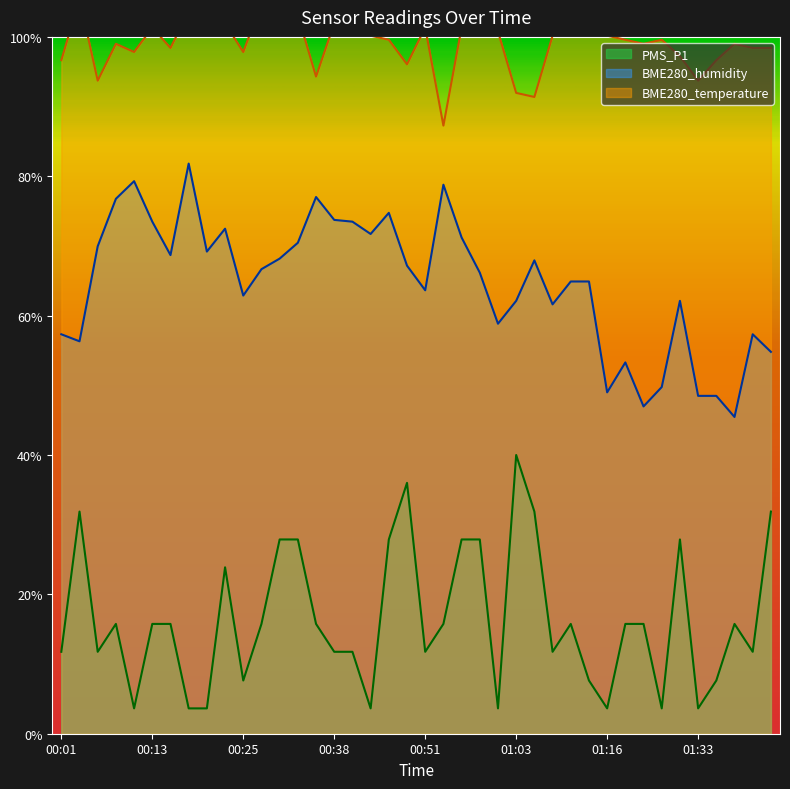

What is the difference between the highest and lowest values at 00:51?

49.3